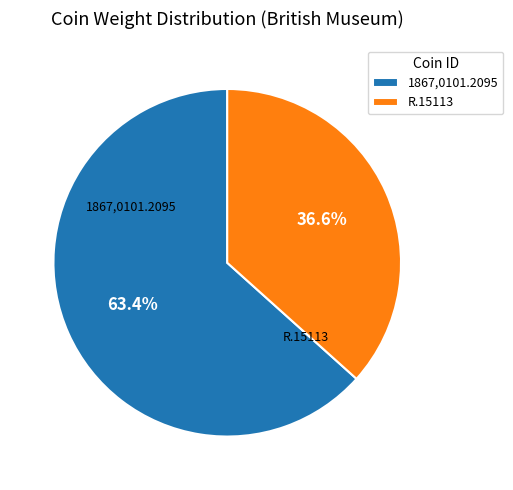

To the nearest percent, what portion does 1867,0101.2095 represent?

63%